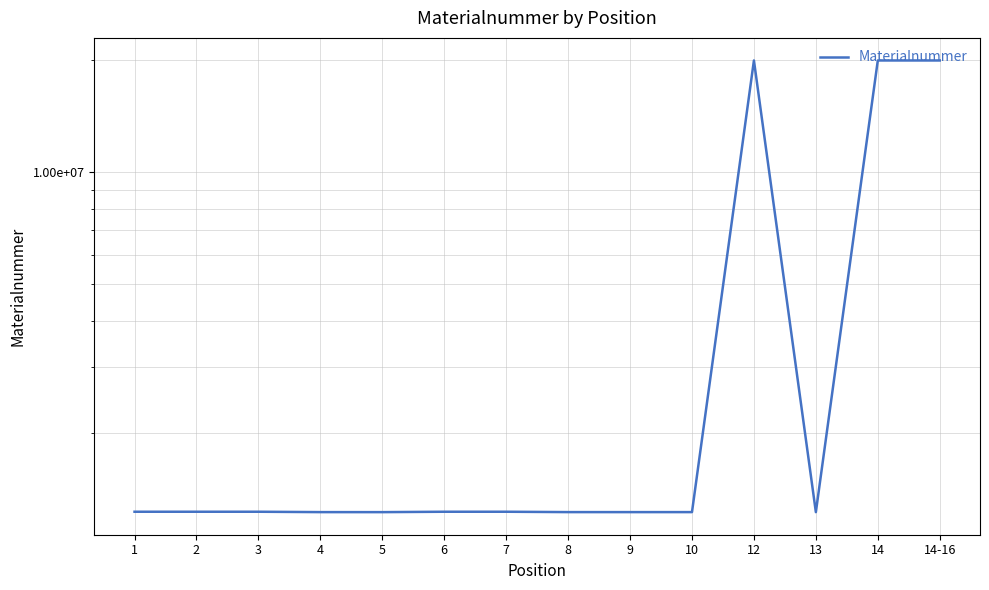

What is the maximum value shown in the chart?

20002945